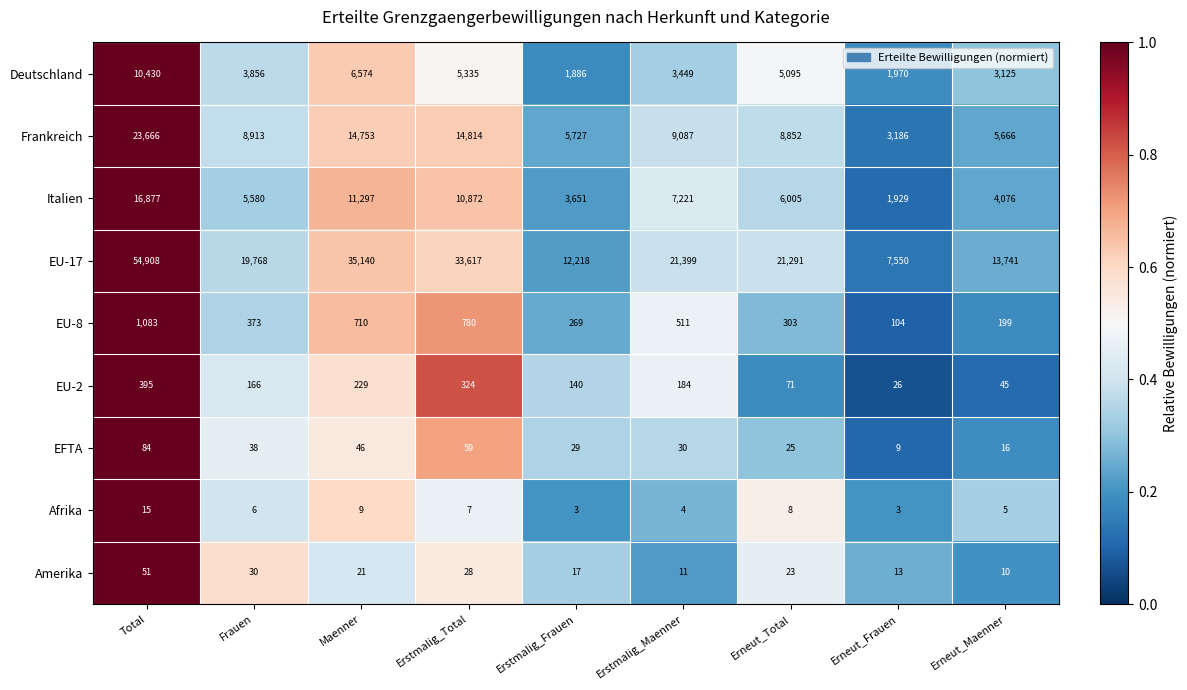

List the series in order of their peak value, lowest first.

Afrika, Amerika, EFTA, EU-2, EU-8, Deutschland, Italien, Frankreich, EU-17